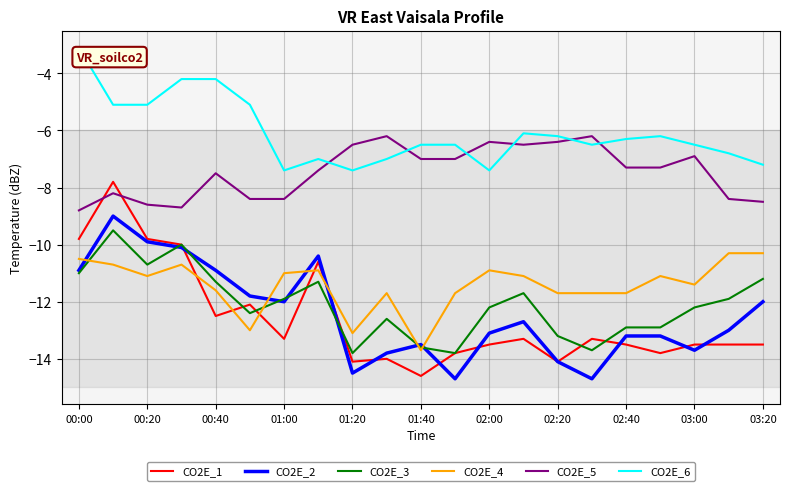

What is the minimum value shown in the chart?

-14.7